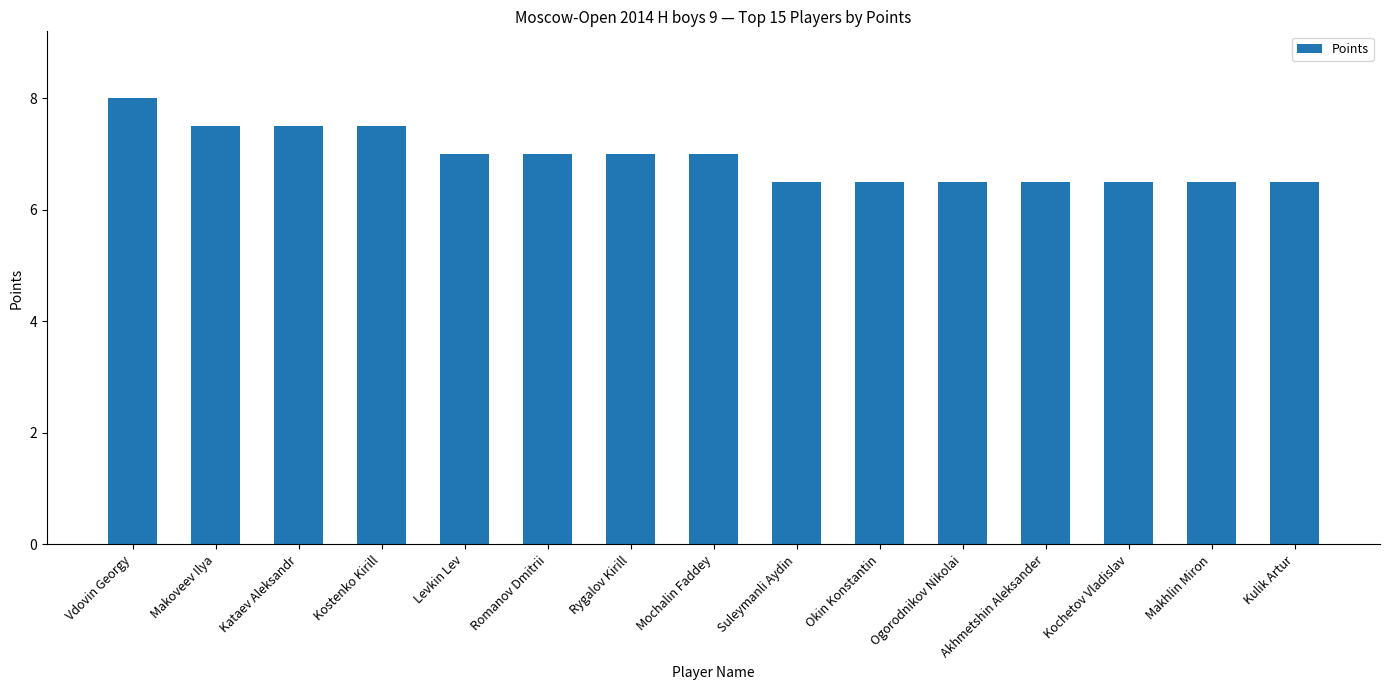

Where does the data first go above 7?

Vdovin Georgy